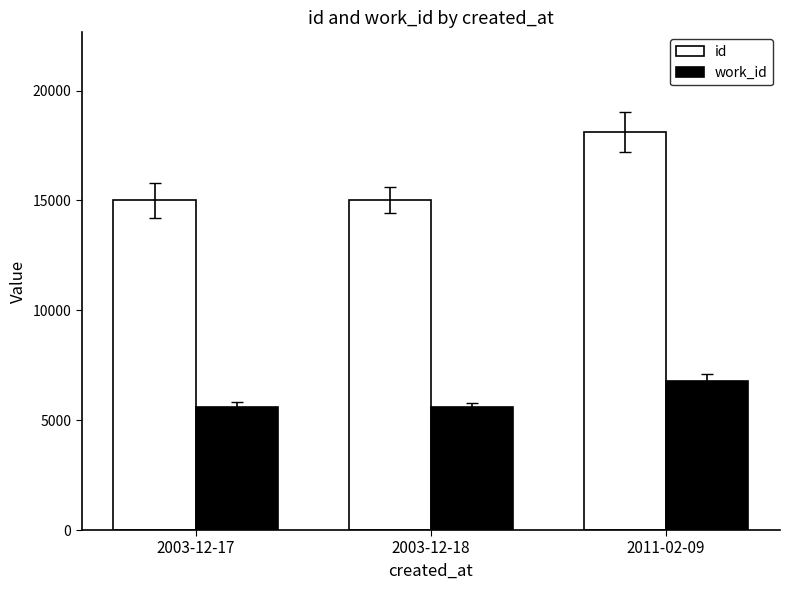

What is the difference between the highest and lowest values at 2003-12-18?

9397